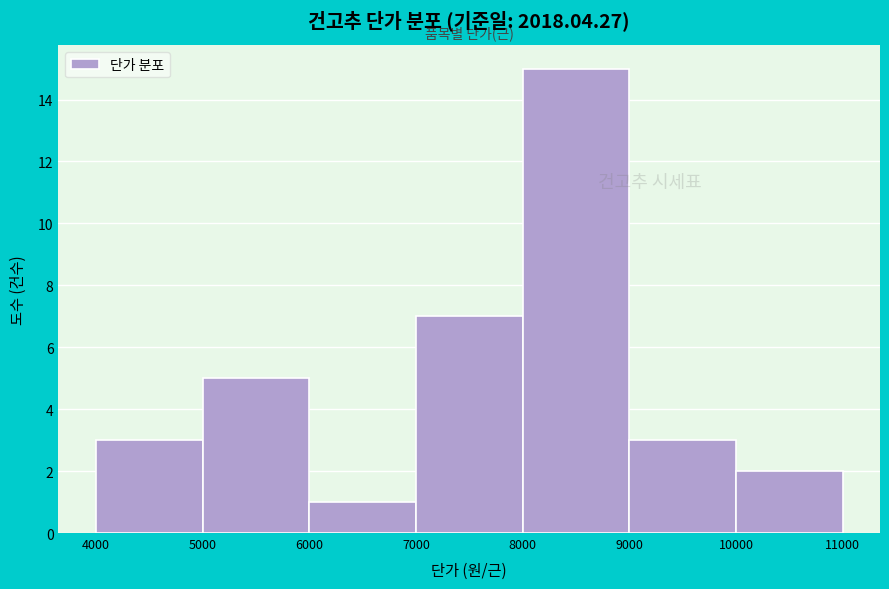

Reading left to right, transcribe this chart: for each bar, give the range it covers on the x-axis and its height. The values are not printed on the chart, so give them approximately, as read against the axis.

4000 to 5000: 3
5000 to 6000: 5
6000 to 7000: 1
7000 to 8000: 7
8000 to 9000: 15
9000 to 10000: 3
10000 to 11000: 2